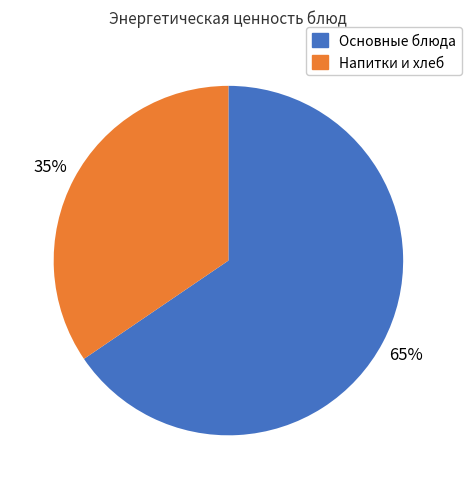

To the nearest percent, what is the average slice percentage?

50%